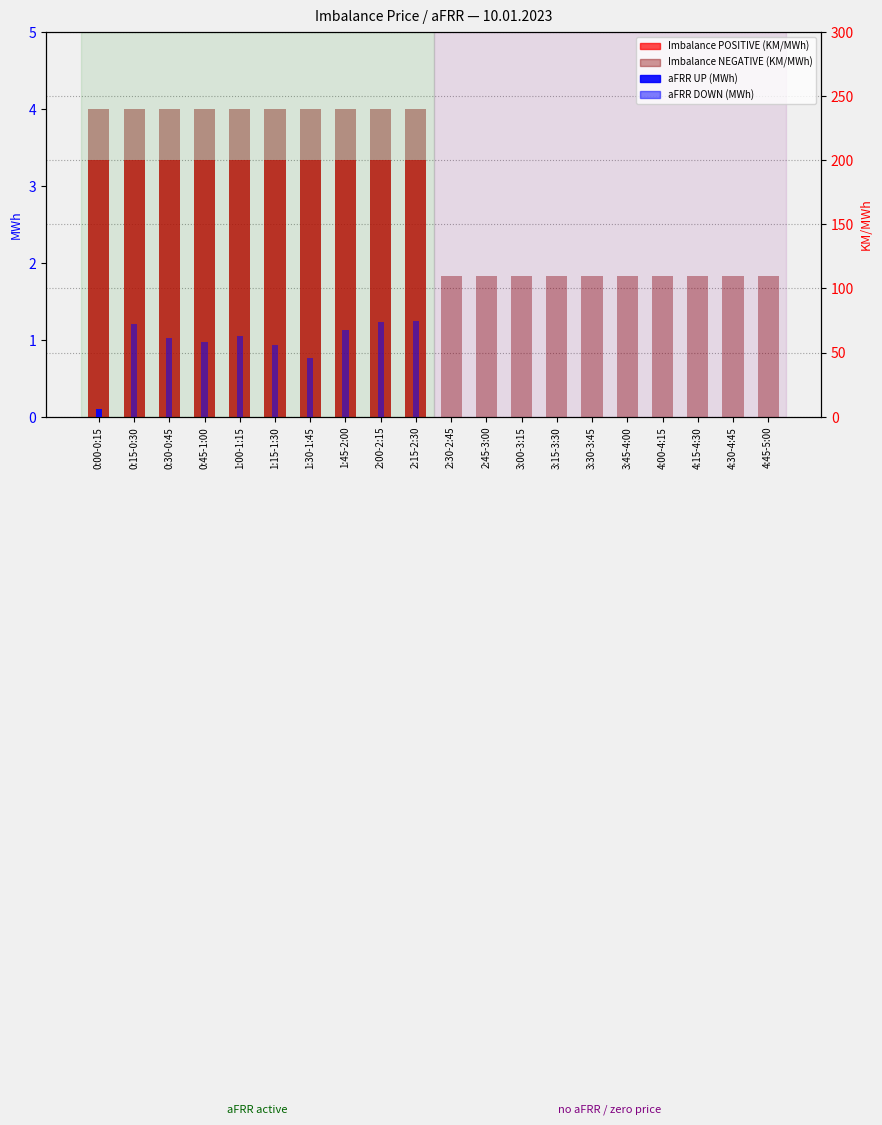

The value of Imbalance POSITIVE (KM/MWh) at 4:45-5:00 is 0.0. True or false?

True